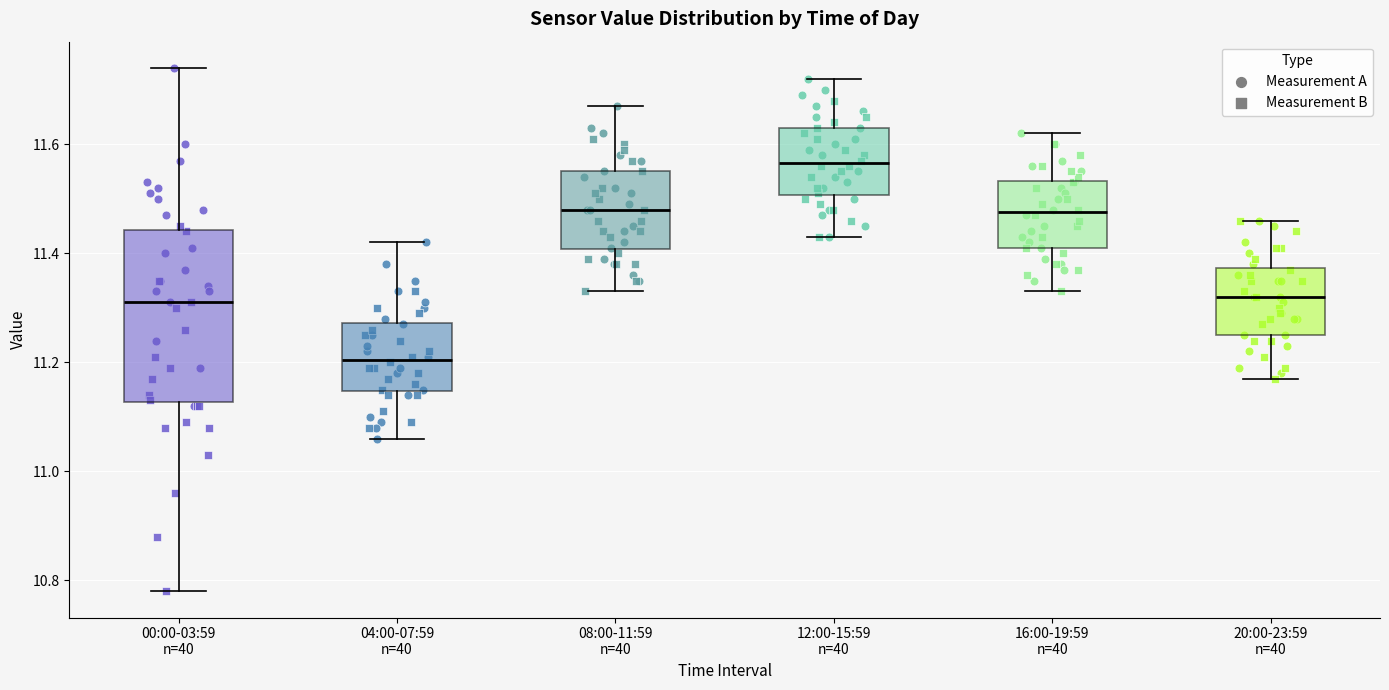

Reading left to right, transcribe this box plot: for each box, give where its median line is, the range the box spans, and where its two whiskers end, as read against the y-axis. The values are not printed on the chart, so give them approximately, as read against the axis.

00:00-03:59 n=40: median 11.32, box 11.12 to 11.44, whiskers 10.78 to 11.74
04:00-07:59 n=40: median 11.20, box 11.14 to 11.28, whiskers 11.06 to 11.42
08:00-11:59 n=40: median 11.48, box 11.40 to 11.56, whiskers 11.34 to 11.68
12:00-15:59 n=40: median 11.56, box 11.50 to 11.64, whiskers 11.44 to 11.72
16:00-19:59 n=40: median 11.48, box 11.42 to 11.54, whiskers 11.34 to 11.62
20:00-23:59 n=40: median 11.32, box 11.26 to 11.38, whiskers 11.18 to 11.46